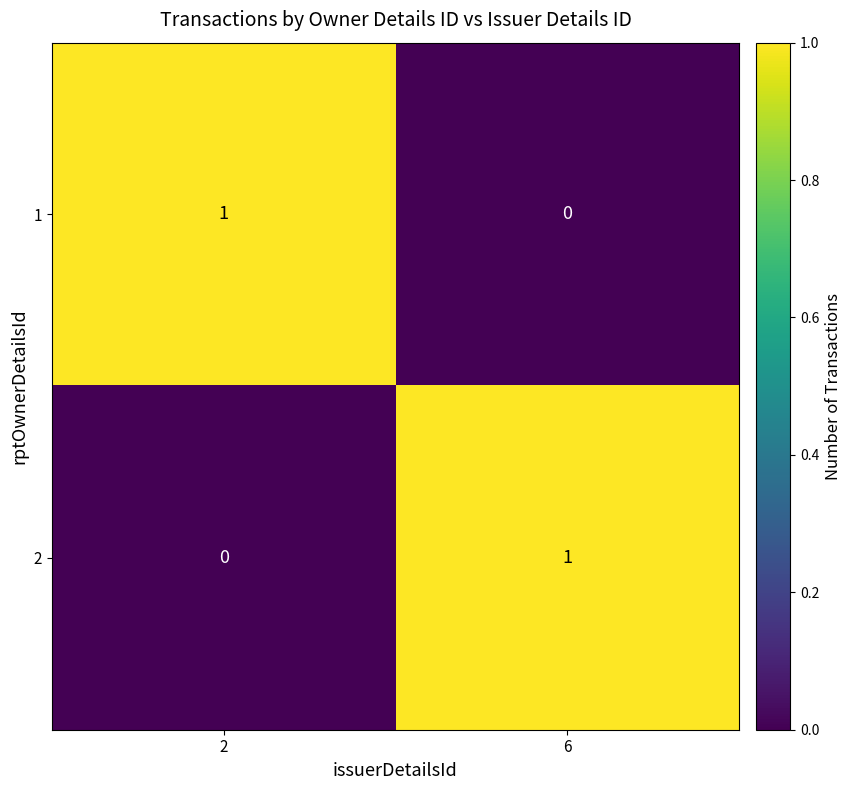

What is the spread (max minus min) of values at 6?

1